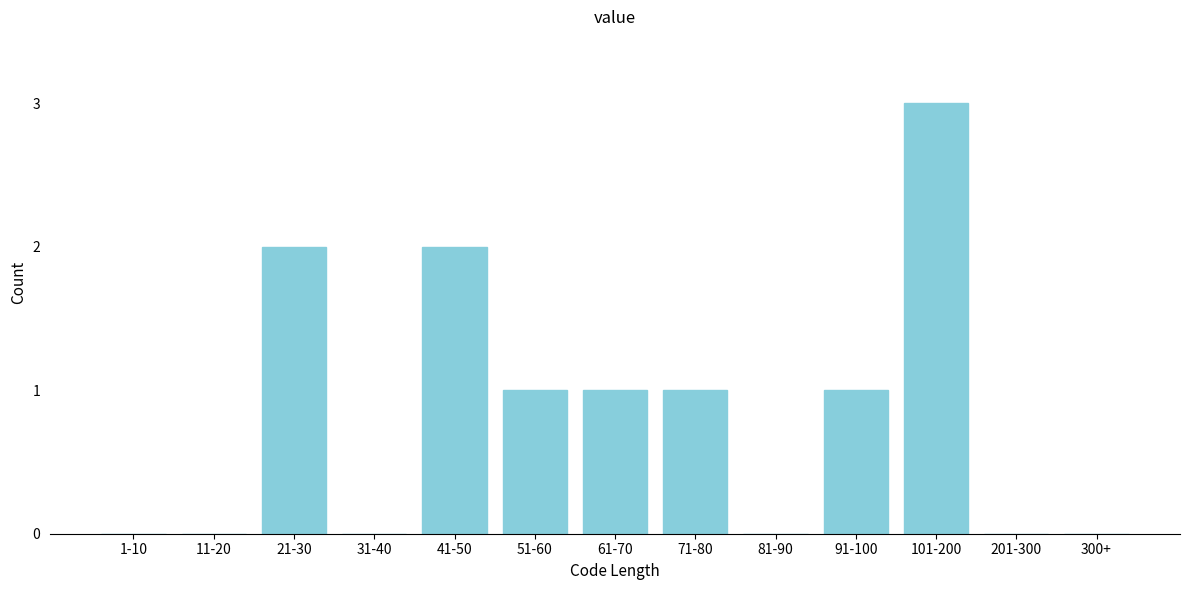

Reading right to left, what are all the values shown in this chart?

300+=0	201-300=0	101-200=3	91-100=1	81-90=0	71-80=1	61-70=1	51-60=1	41-50=2	31-40=0	21-30=2	11-20=0	1-10=0